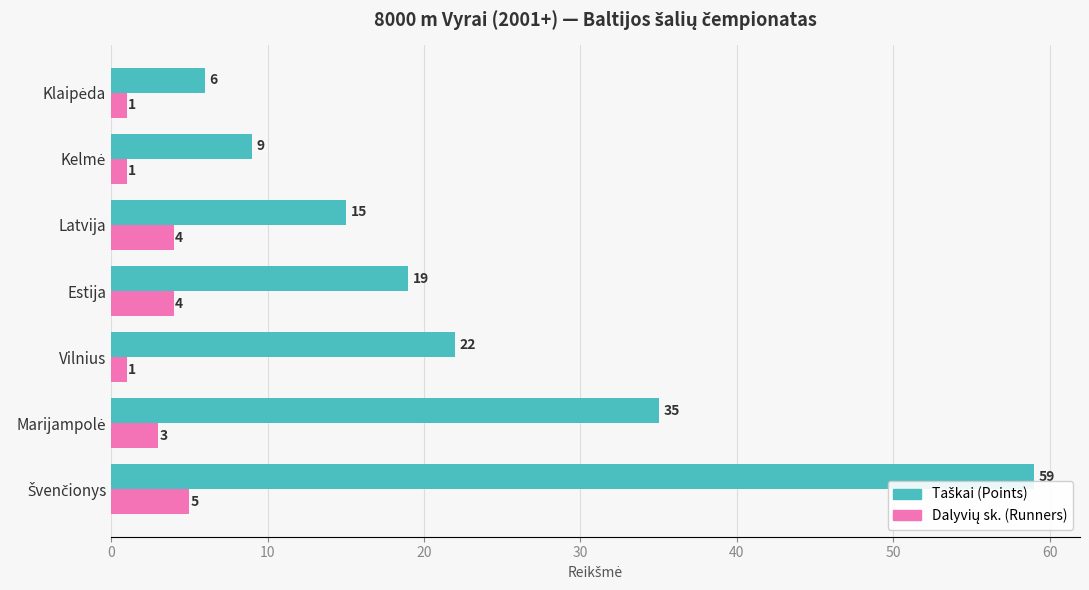

What is the total value across all series at Latvija?

19